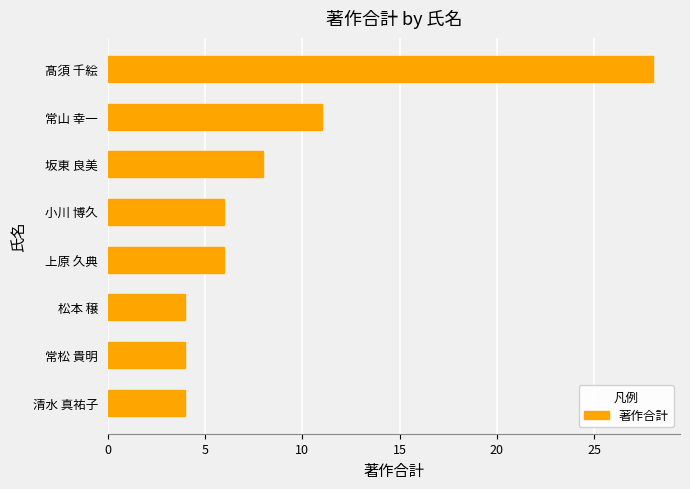

What is the smallest value displayed?

4